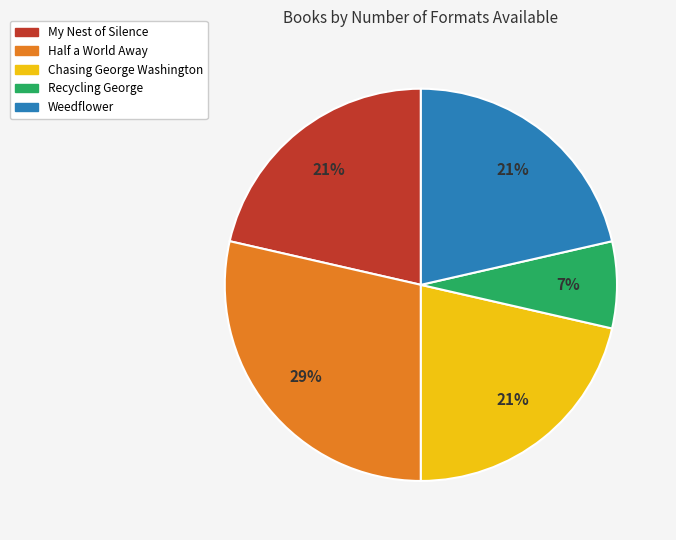

To the nearest percent, what is the difference between the Chasing George Washington and Recycling George slice percentages?

14%